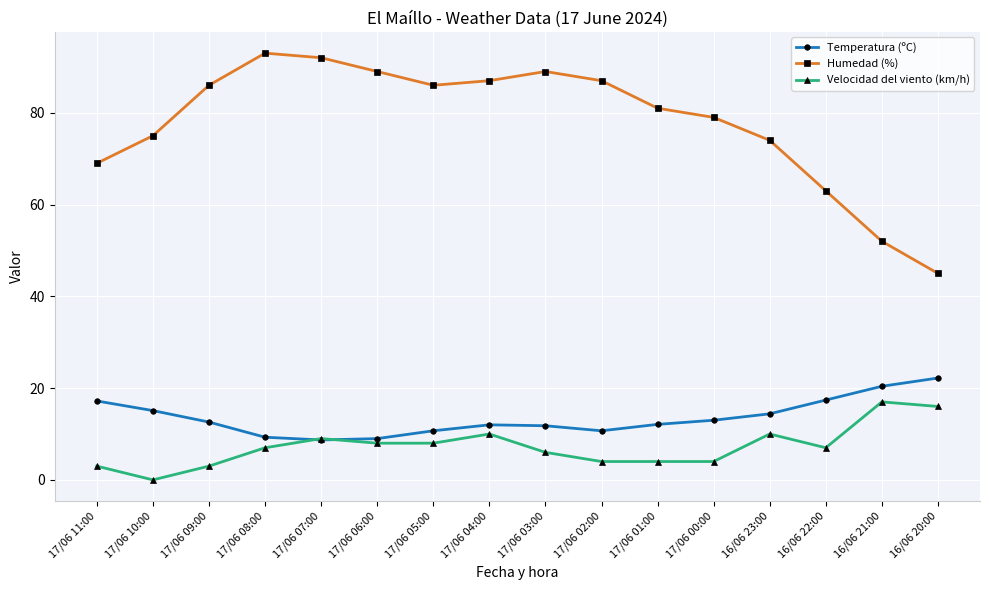

Read the Temperatura (ºC) value at 17/06 11:00.

17.2